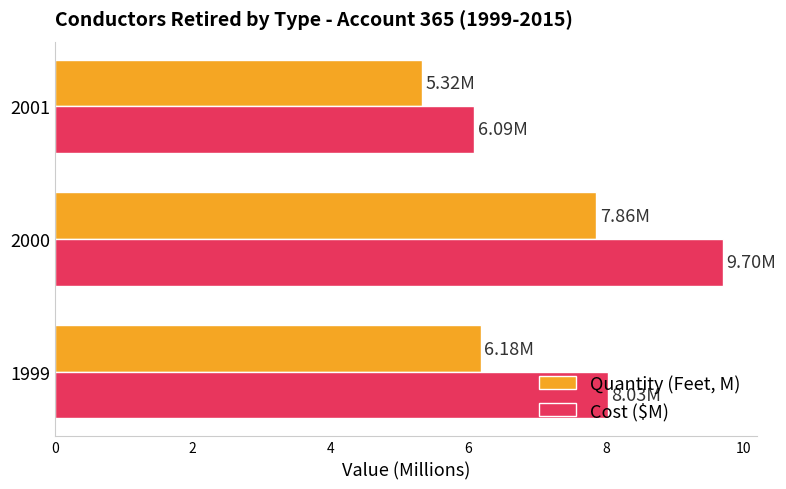

List the series in order of their overall mean, lowest first.

Quantity (Feet, M), Cost ($M)